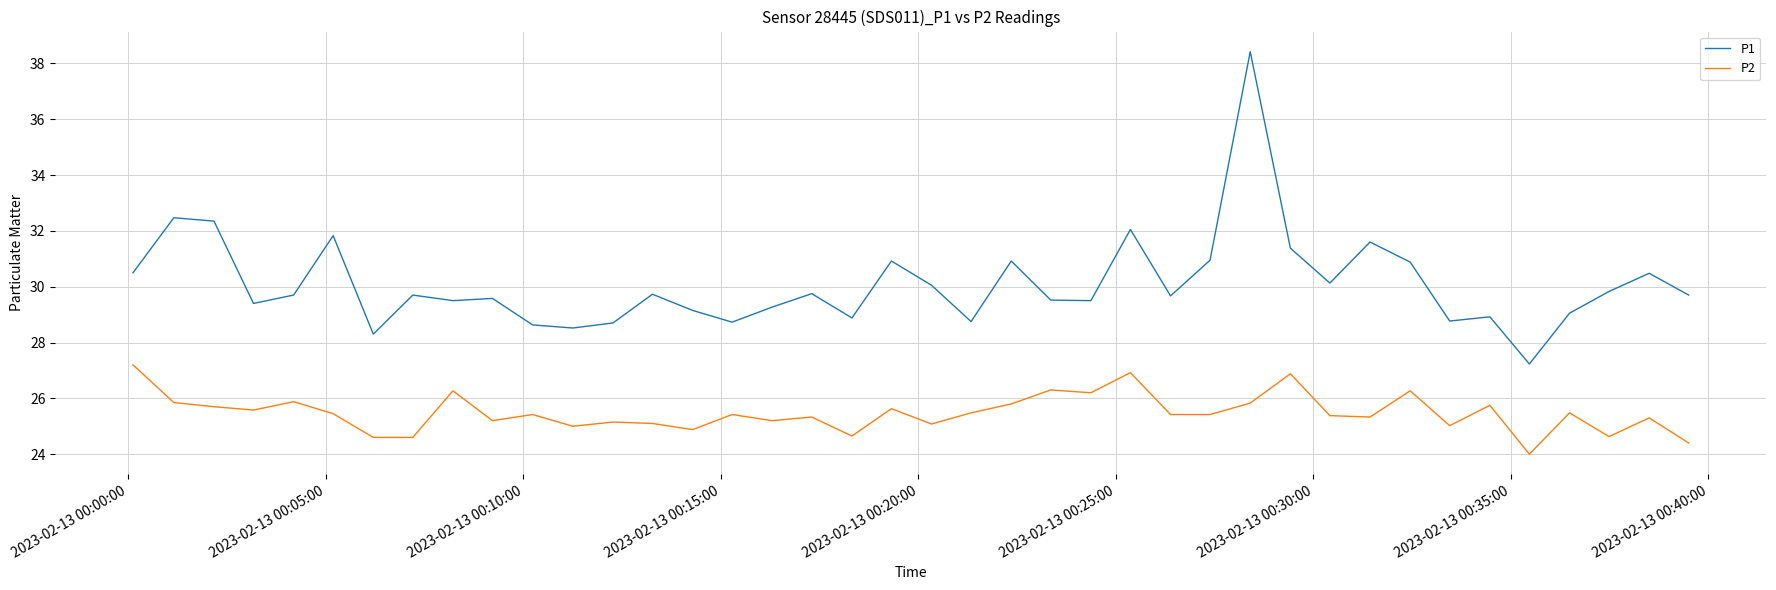

True or false: P2 and P1 cross at least once.

False